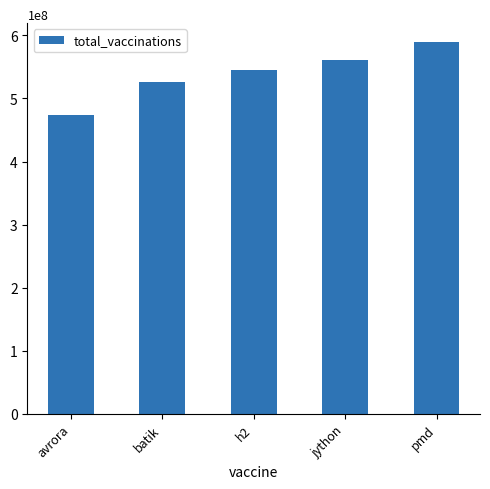

List the labels in order of value, largest first.

pmd, jython, h2, batik, avrora